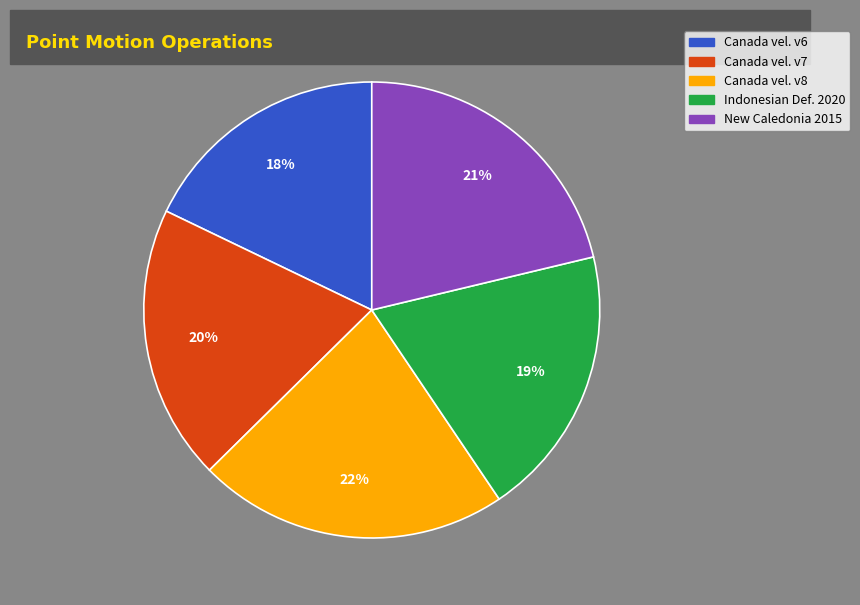

To the nearest percent, what is the difference between the largest and smallest slice percentages?

4%